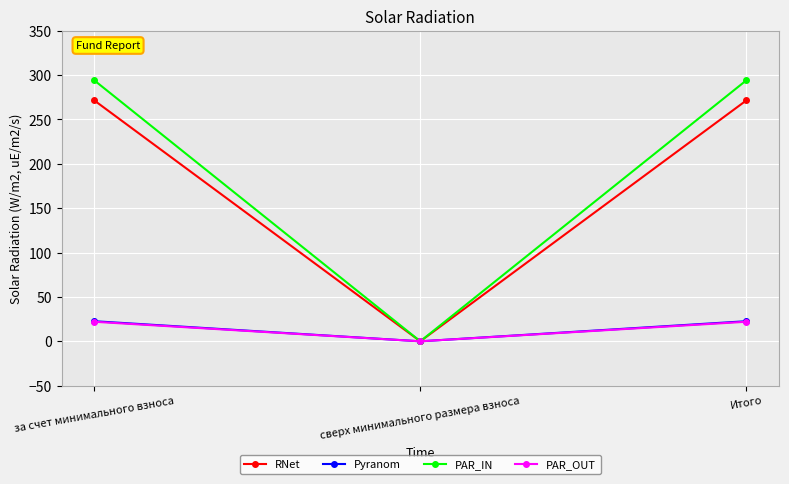

At which category does the chart reach its minimum across all series?

сверх минимального размера взноса